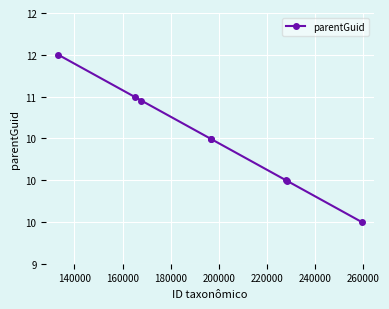

Is this an area chart (filled region under the line)?

No